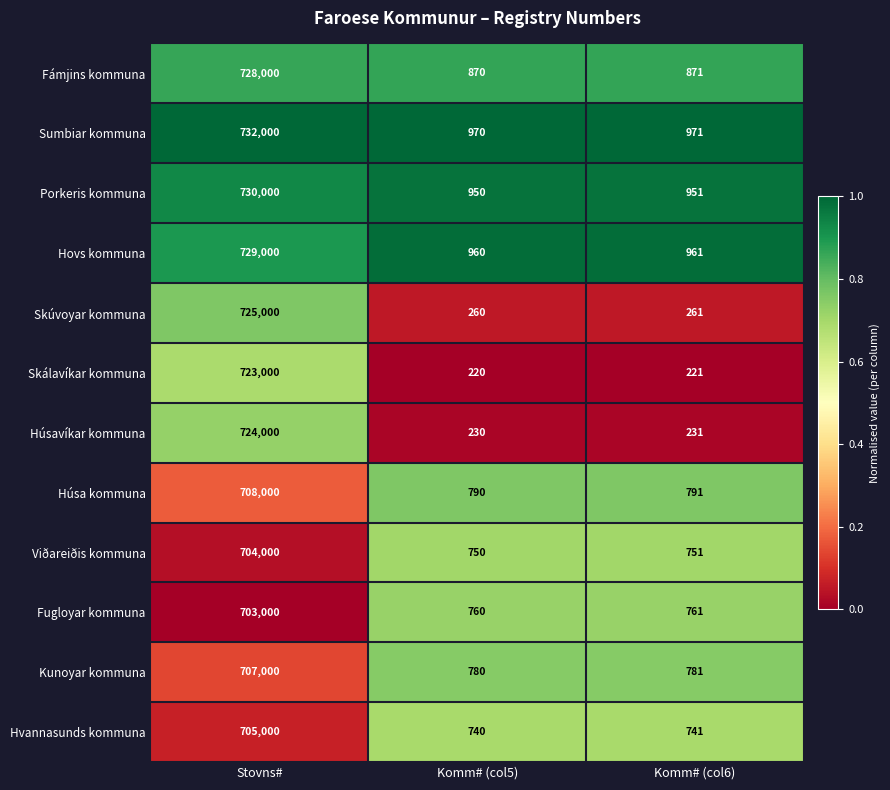

List the labels in order of Sumbiar kommuna value, smallest first.

Komm# (col5), Komm# (col6), Stovns#